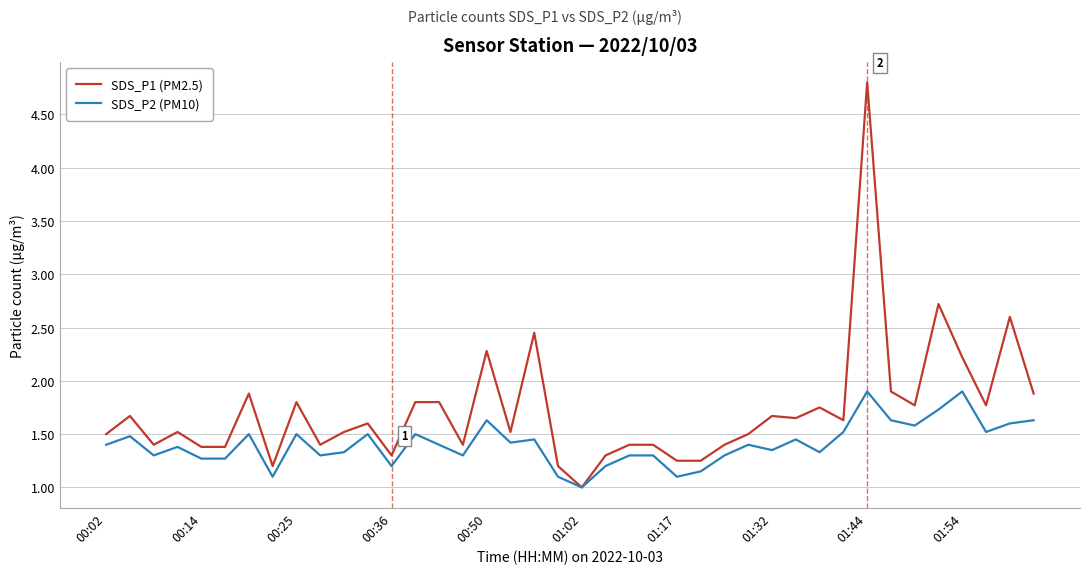

Rank the series by their average value, from highest to lowest.

SDS_P1 (PM2.5), SDS_P2 (PM10)